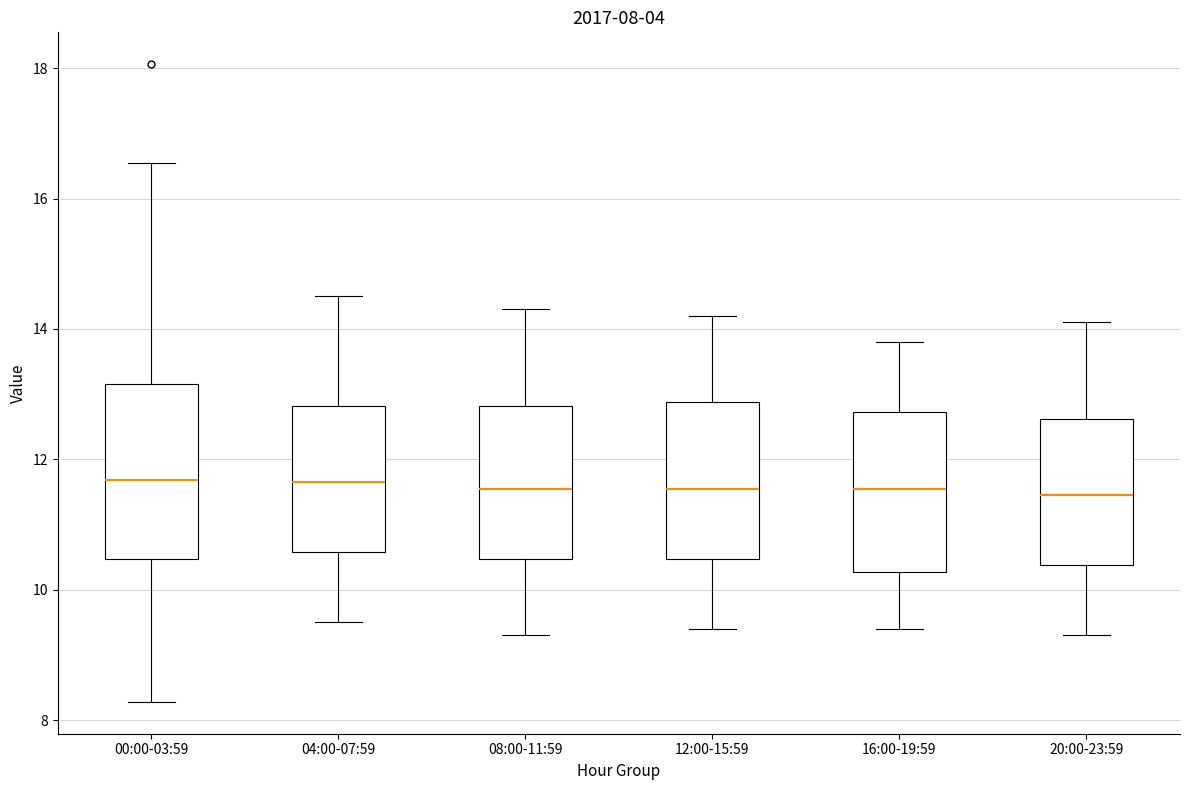

Comparing the boxes themselves (not the whiskers), which one is the tallest?

00:00-03:59